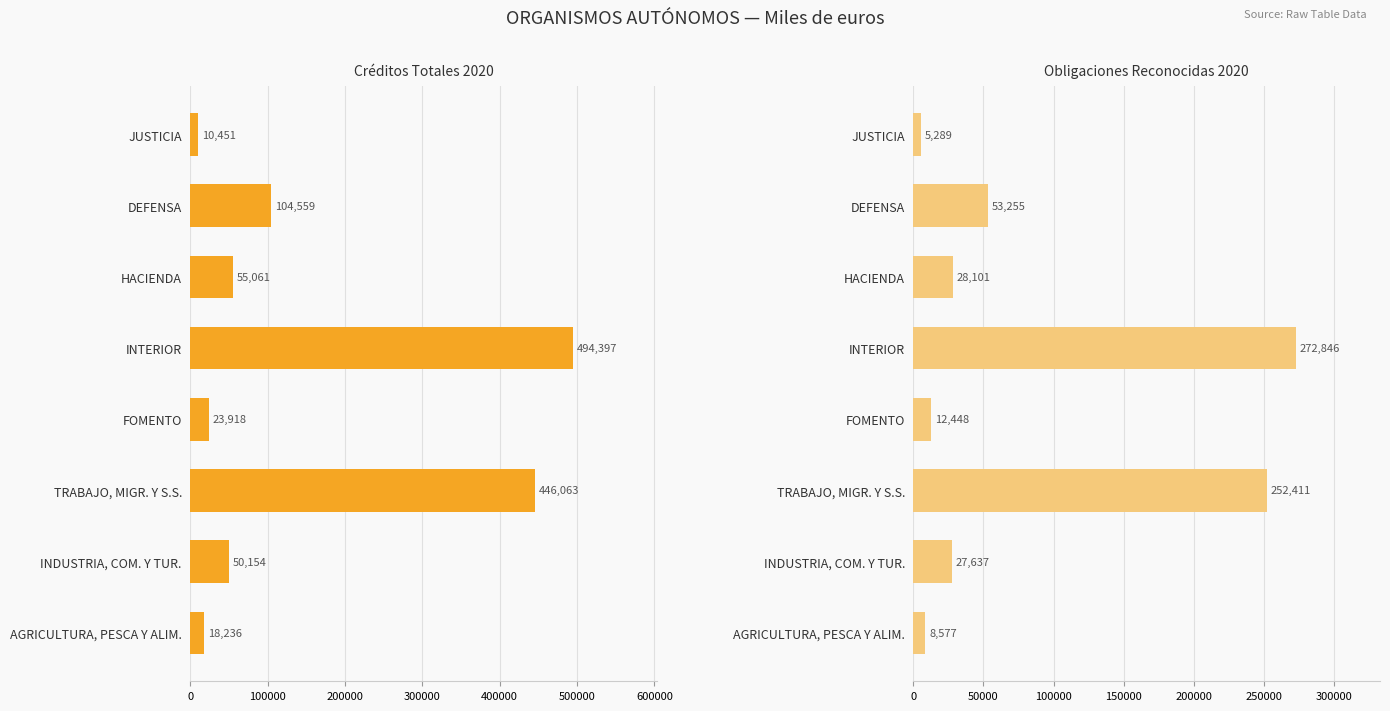

List the series in order of their overall mean, highest first.

Créditos Totales 2020, Obligaciones Reconocidas 2020